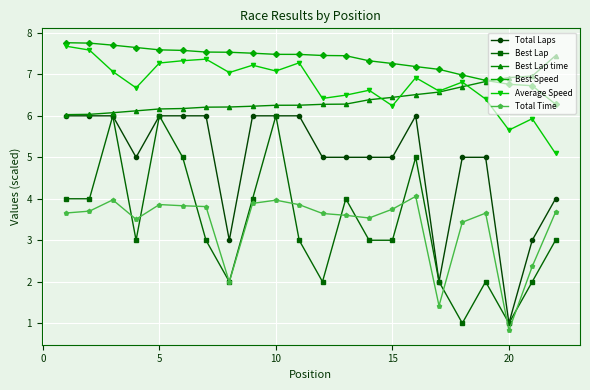

What is the maximum value shown in the chart?

7.8